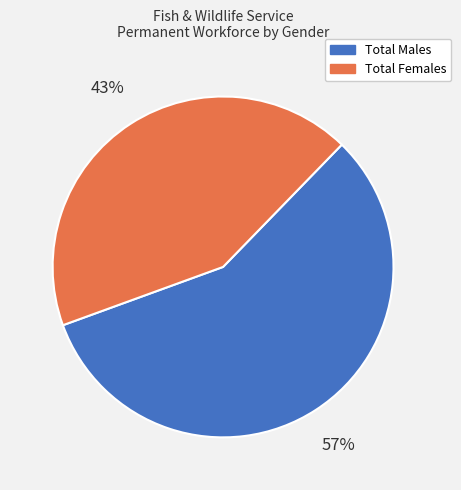

What percentage is the Total Females slice, to the nearest percent?

43%